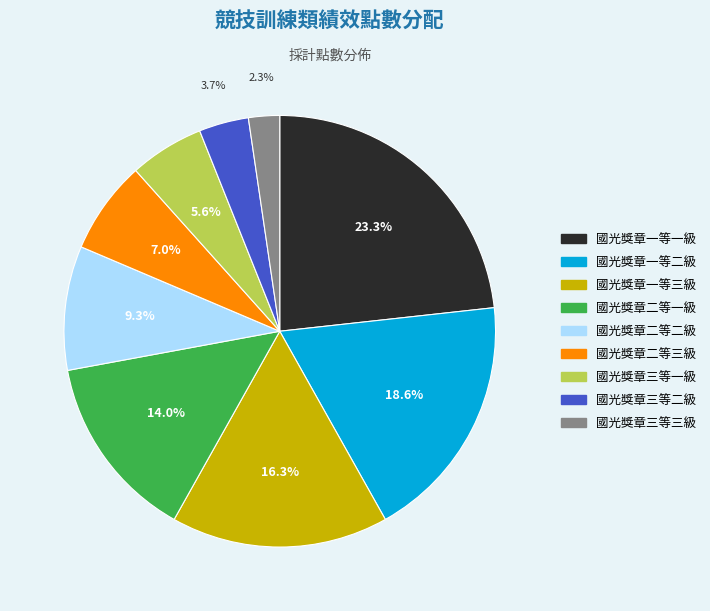

What is the smallest slice in the pie chart?

國光獎章三等三級